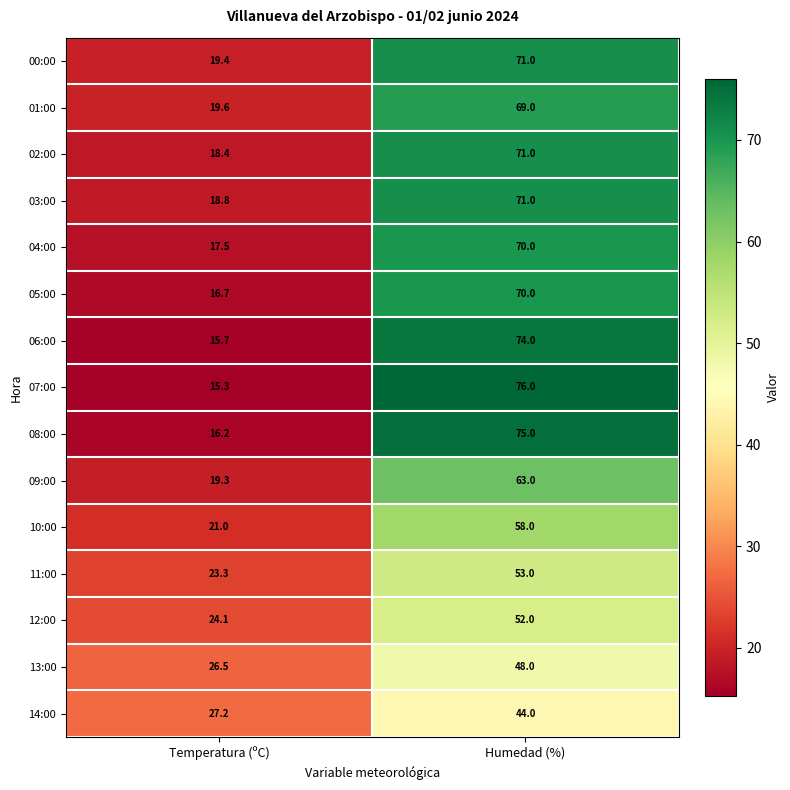

Is the value of 08:00 at Humedad (%) greater than the value of 14:00 at Temperatura (ºC)?

Yes